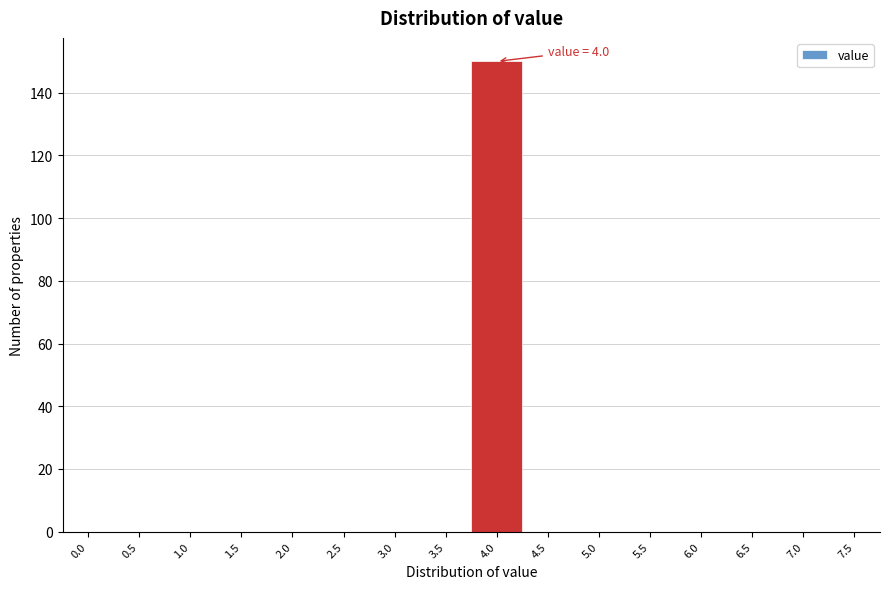

Reading right to left, what are all the values shown in this chart?

7.5=0	7.0=0	6.5=0	6.0=0	5.5=0	5.0=0	4.5=0	4.0=150	3.5=0	3.0=0	2.5=0	2.0=0	1.5=0	1.0=0	0.5=0	0.0=0